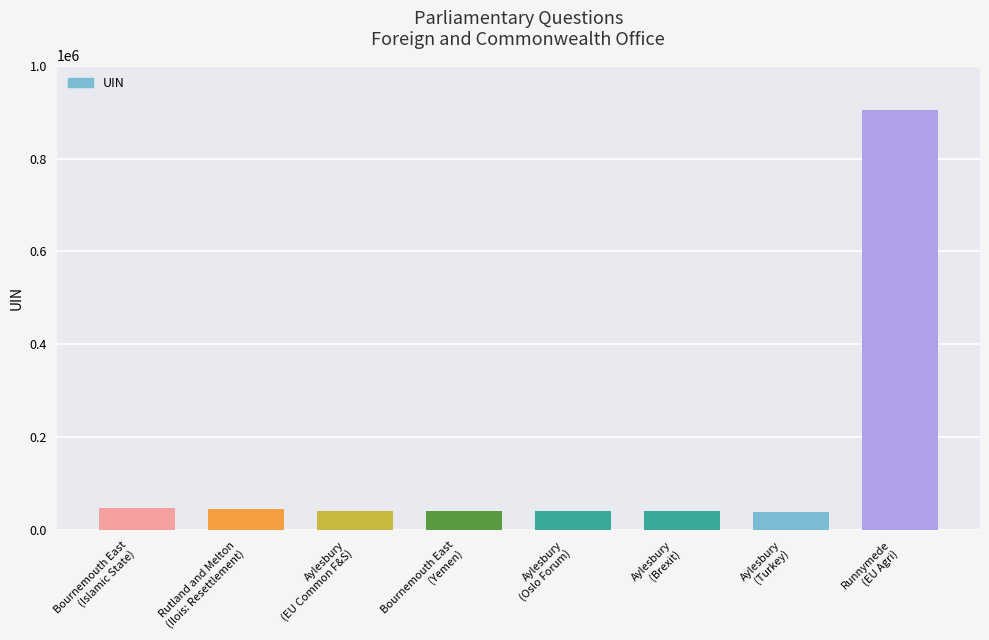

What is the sum of all values?

1203631